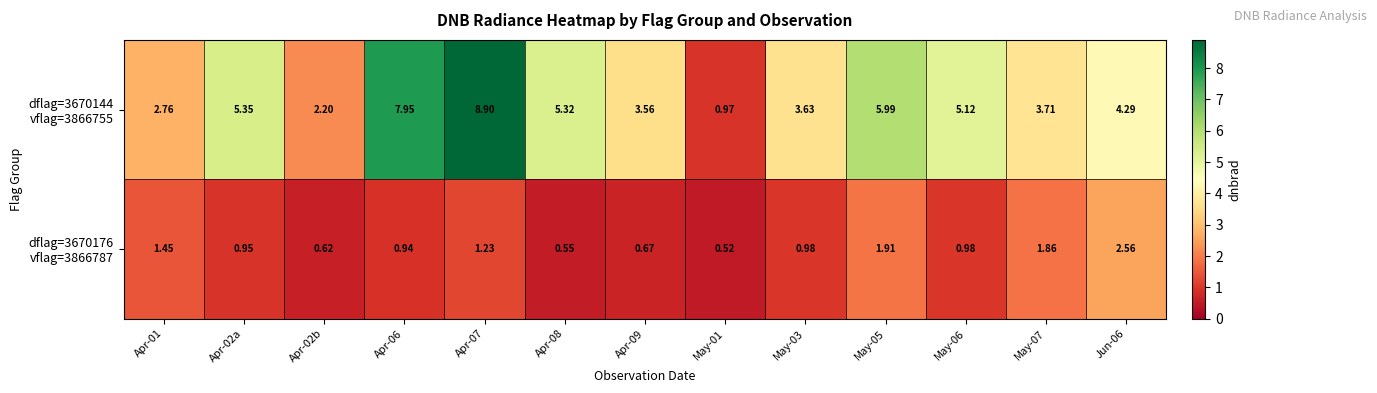

At how many categories does at least one series exceed 6?

2